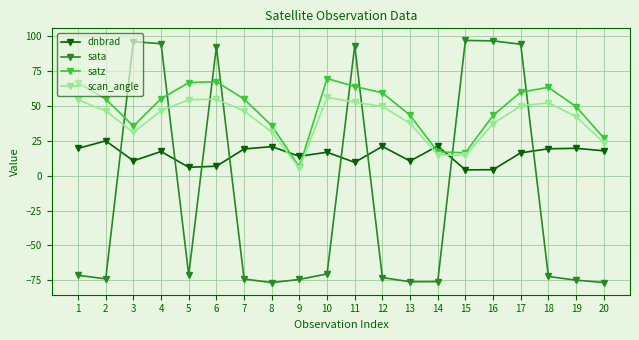

What is the difference between the satz values at 15 and 7?

38.5